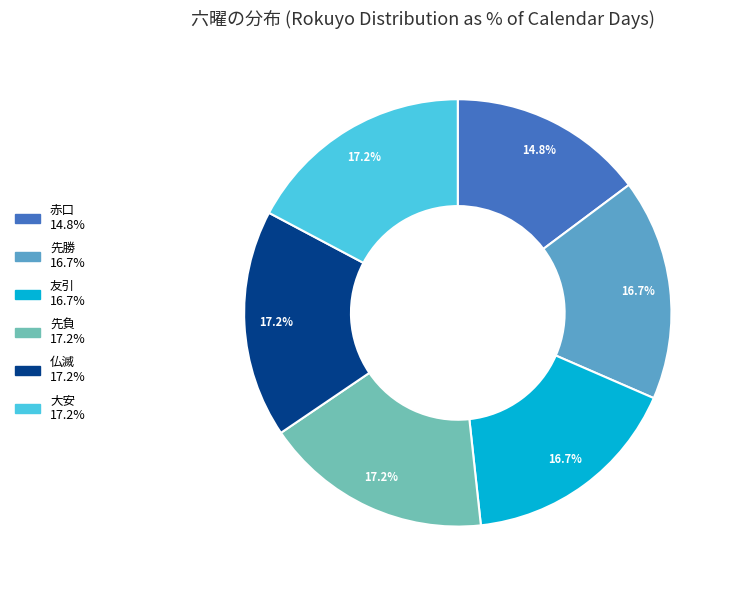

Is there a majority slice in this chart?

No